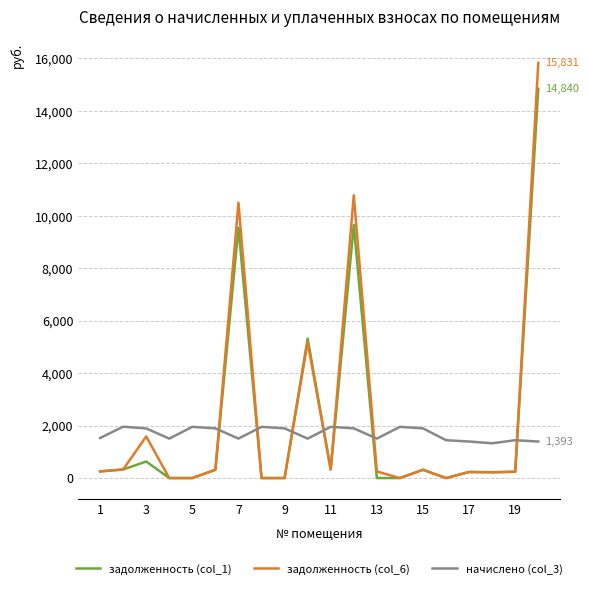

Which series has the largest total across all categories?

задолженность (col_6)